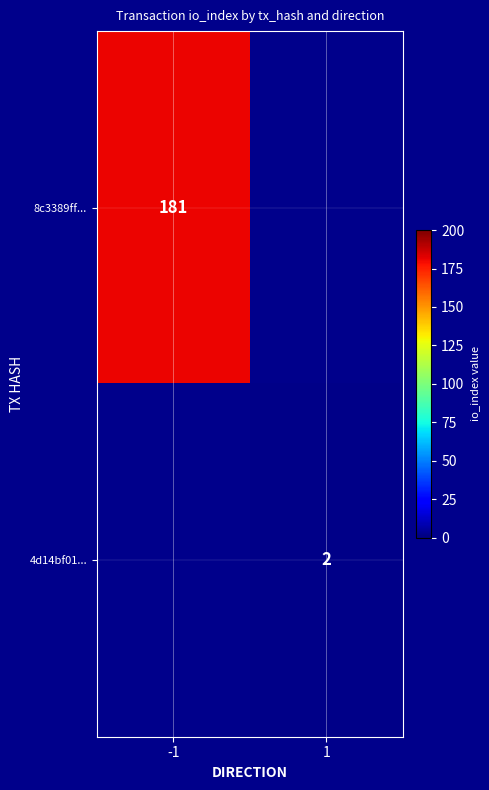

At how many categories does at least one series exceed 38?

1